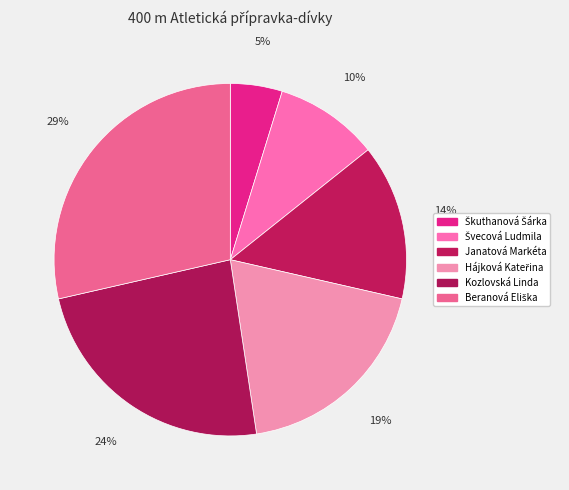

Which slice is the largest?

Beranová Eliška